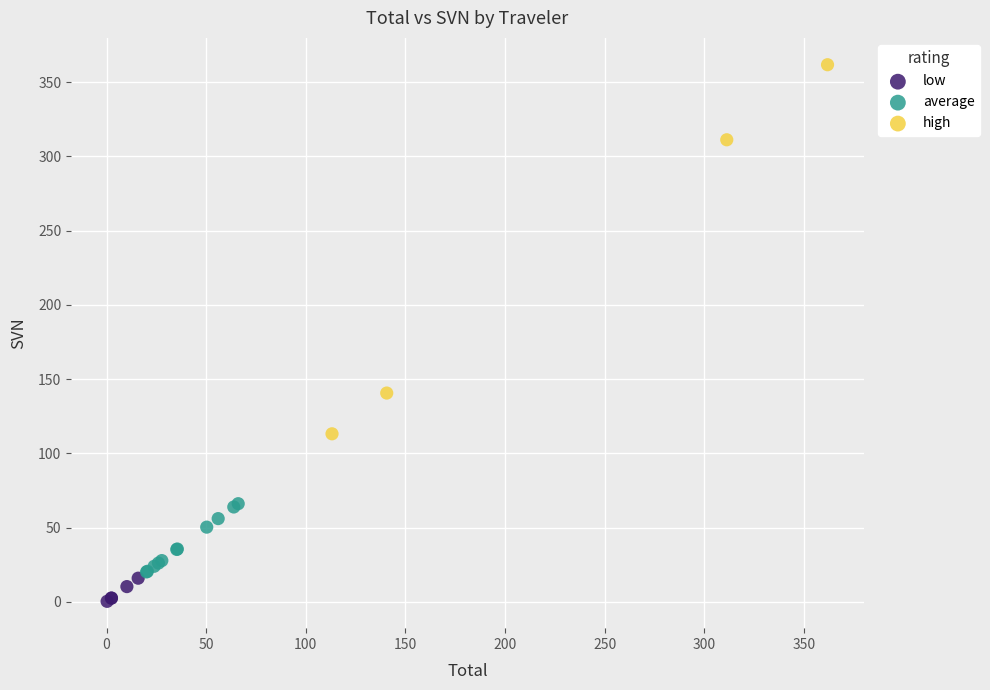

Which series has the widest spread of Y values?

high